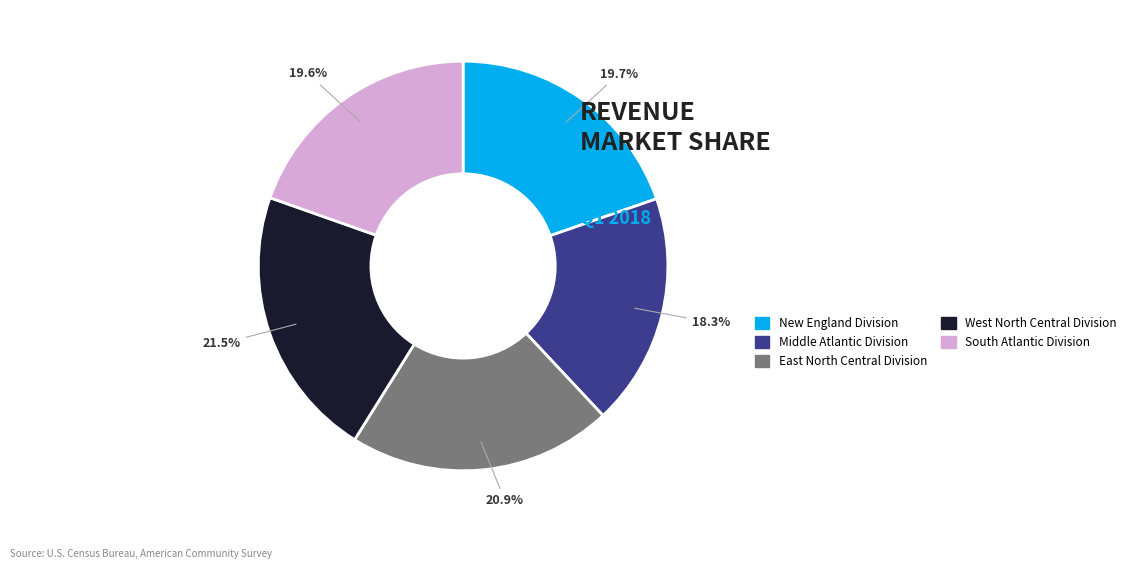

What percentage is the New England Division slice, to the nearest percent?

20%